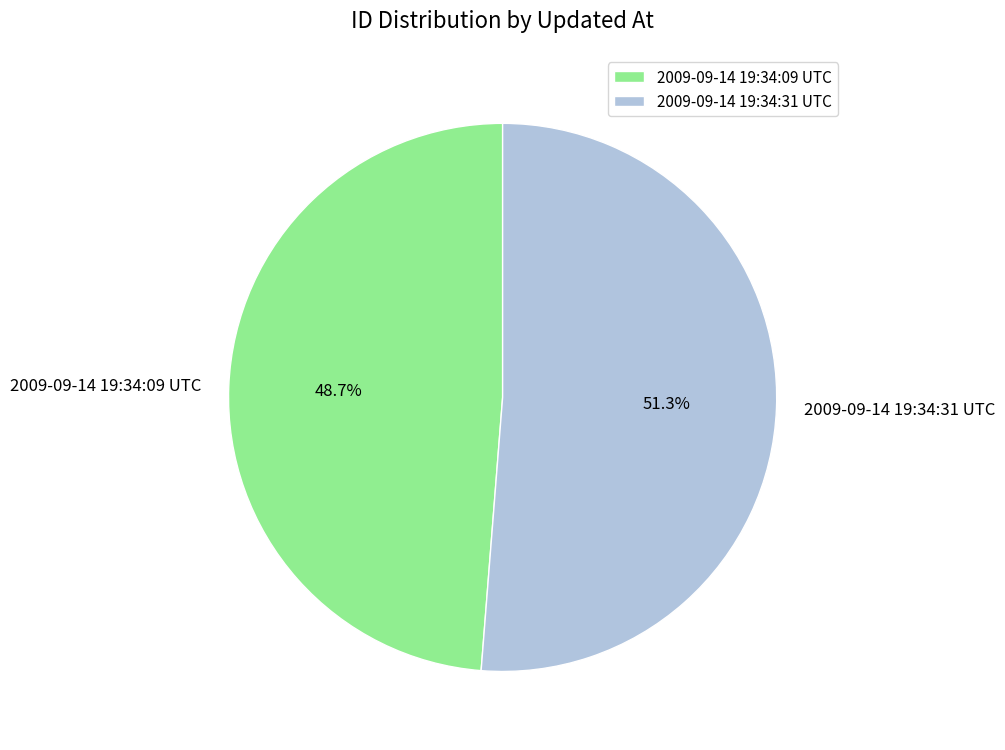

Between 2009-09-14 19:34:09 UTC and 2009-09-14 19:34:31 UTC, which is larger?

2009-09-14 19:34:31 UTC